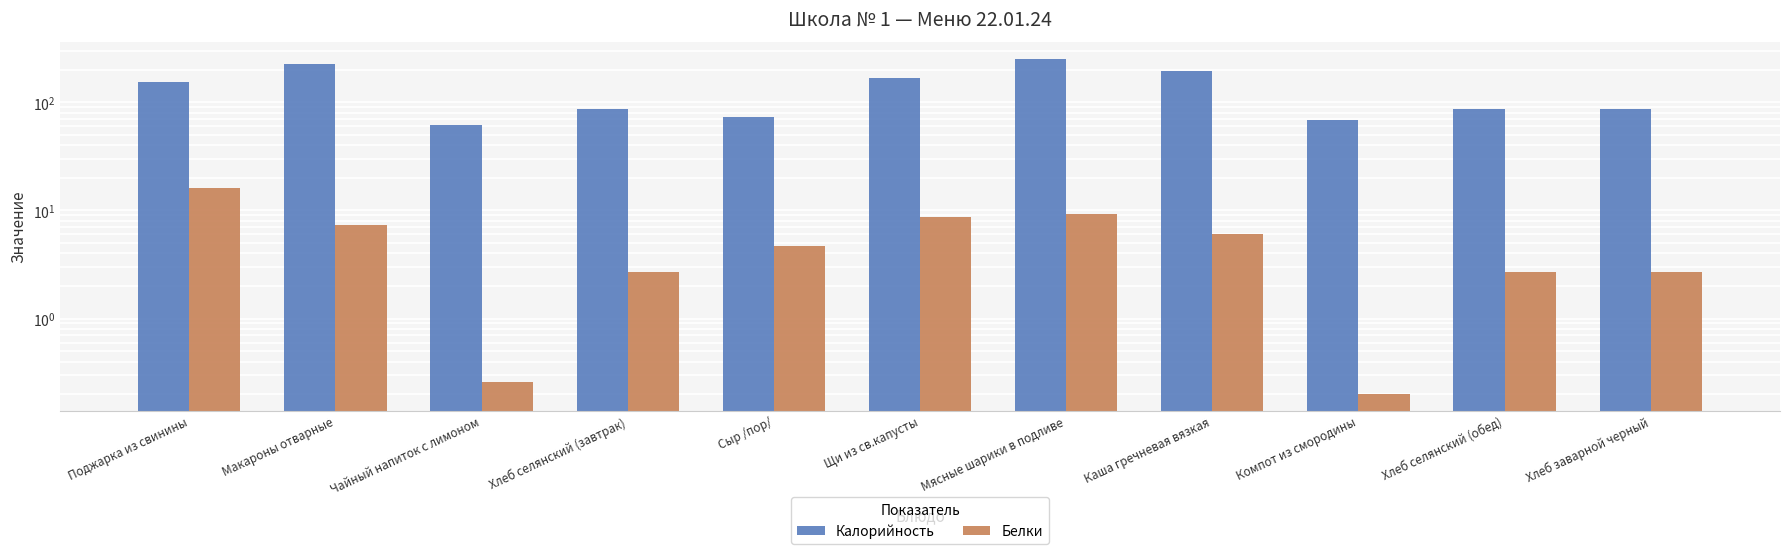

How many bars are there in total?

22